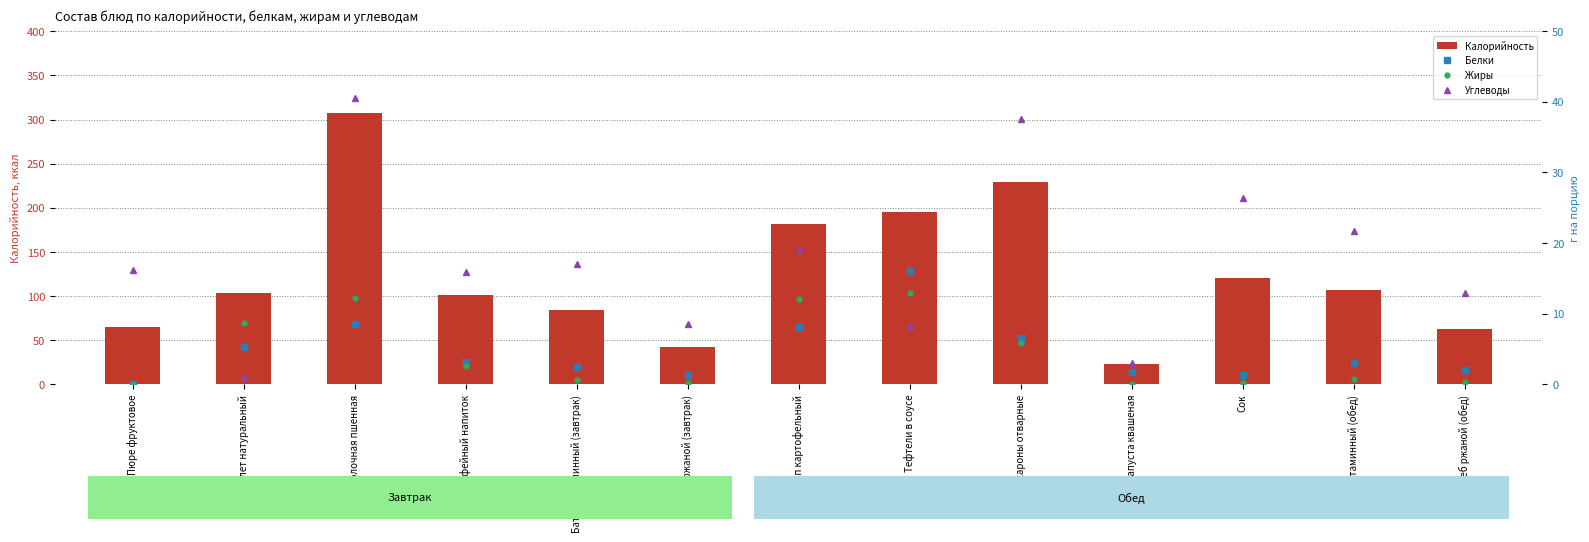

Is it true that Жиры equals 0.1 at Сок?

False